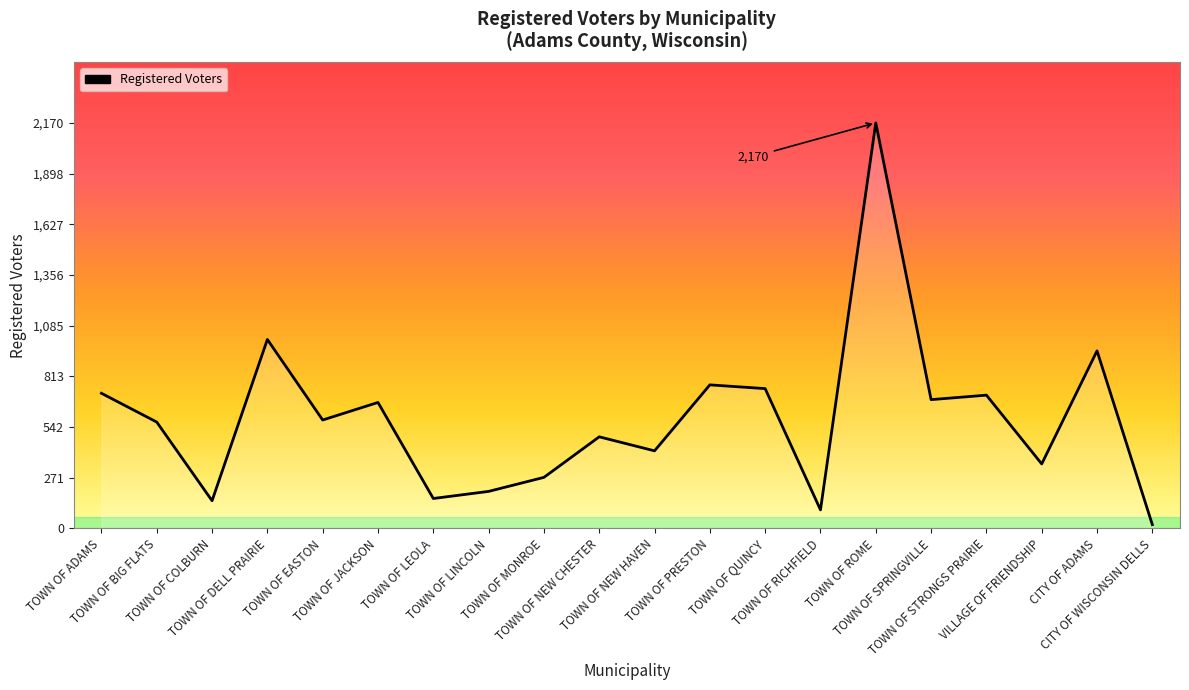

True or false: there are more than 0 points higher than both neighbors.

True